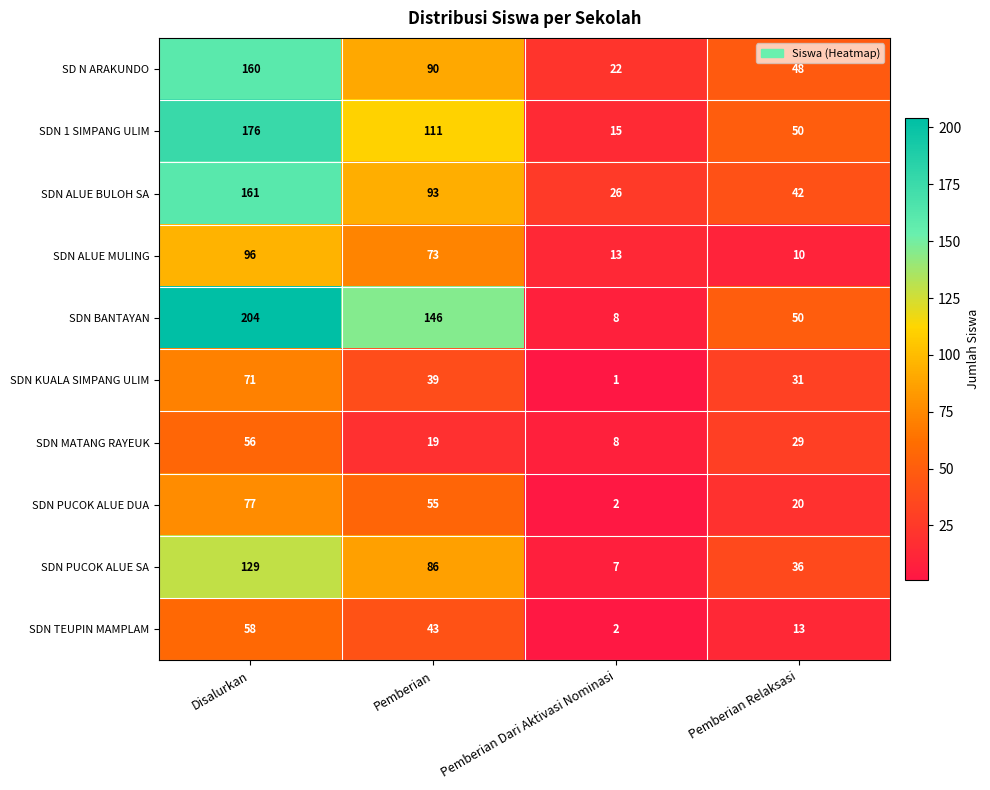

What value does the SDN MATANG RAYEUK series have at Pemberian?

19